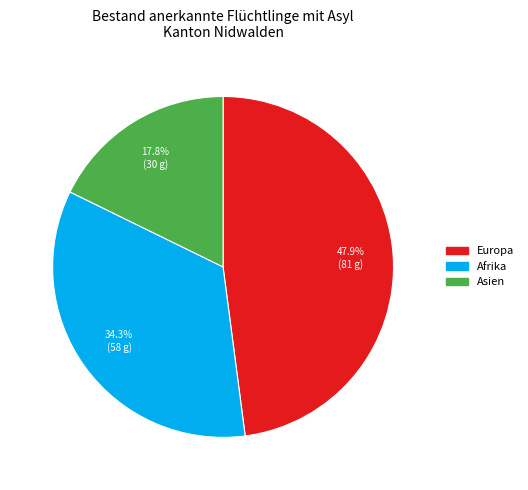

Which category has the smallest portion of the pie?

Asien